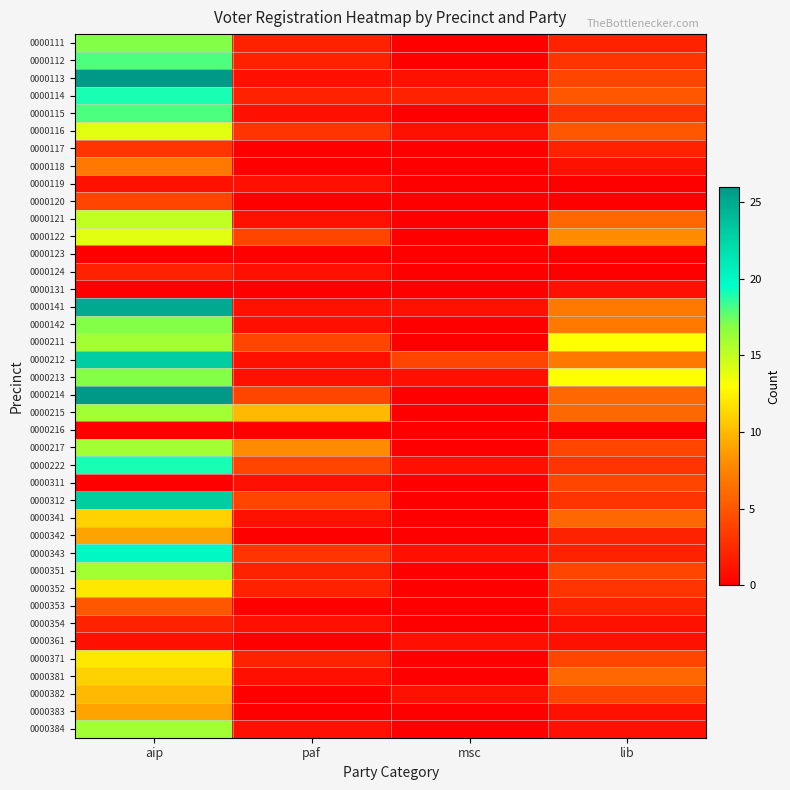

At paf, list the series in order from largest to smallest.

0000215, 0000217, 0000122, 0000211, 0000214, 0000222, 0000312, 0000116, 0000343, 0000111, 0000112, 0000114, 0000351, 0000352, 0000371, 0000113, 0000115, 0000119, 0000121, 0000124, 0000141, 0000142, 0000212, 0000213, 0000311, 0000341, 0000354, 0000381, 0000384, 0000117, 0000118, 0000120, 0000123, 0000131, 0000216, 0000342, 0000353, 0000361, 0000382, 0000383